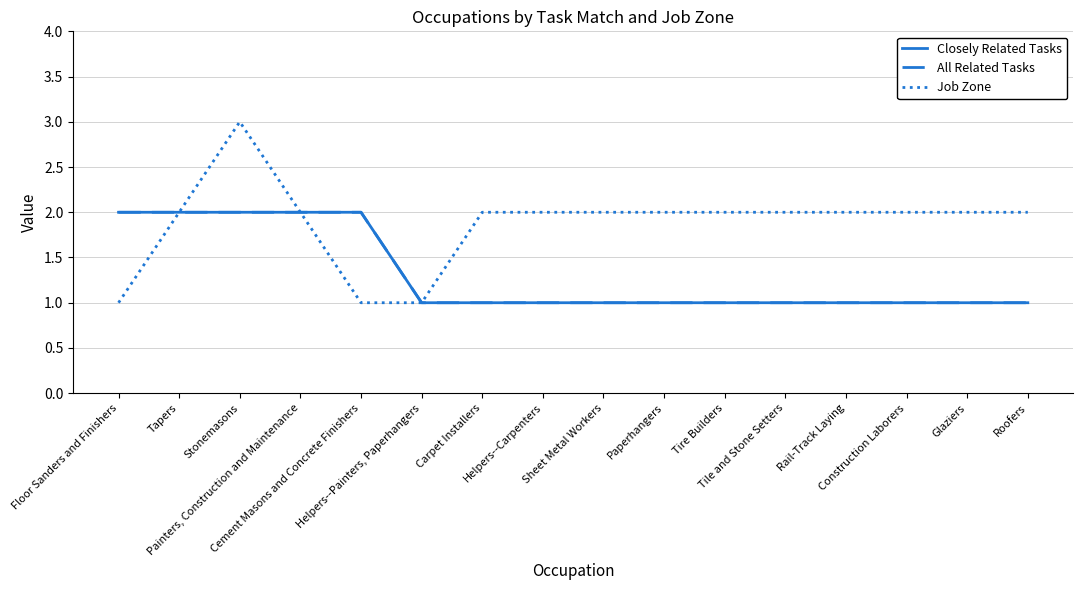

True or false: All Related Tasks and Job Zone intersect in this chart.

False